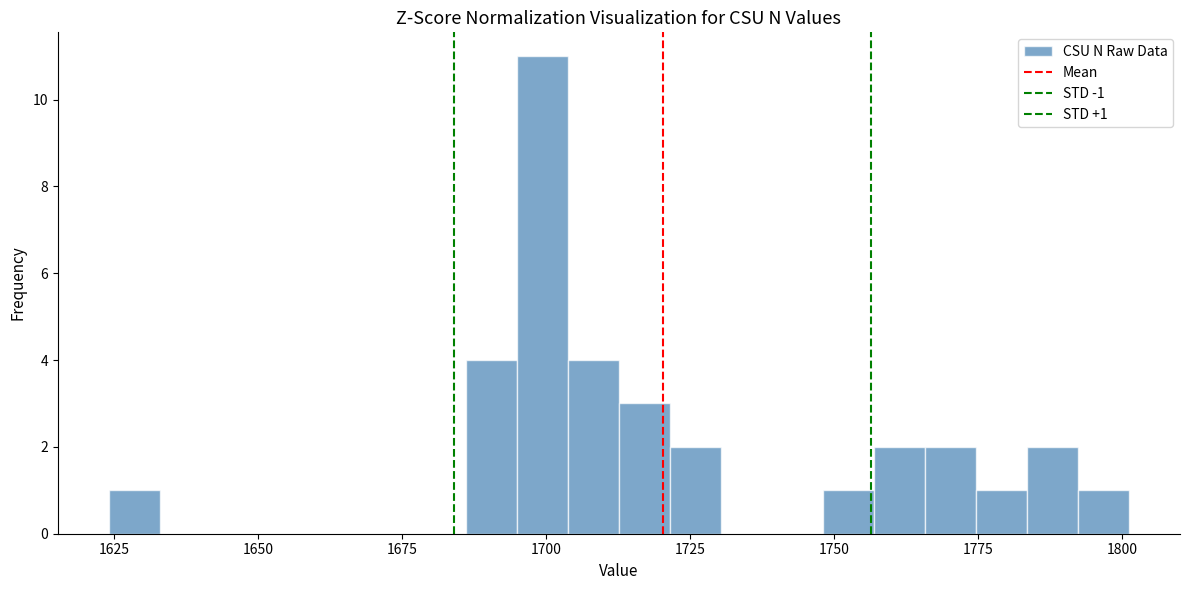

Around what value on the x-axis is the tallest bar? Give the approximate position of its centre, as read against the axis.

1700